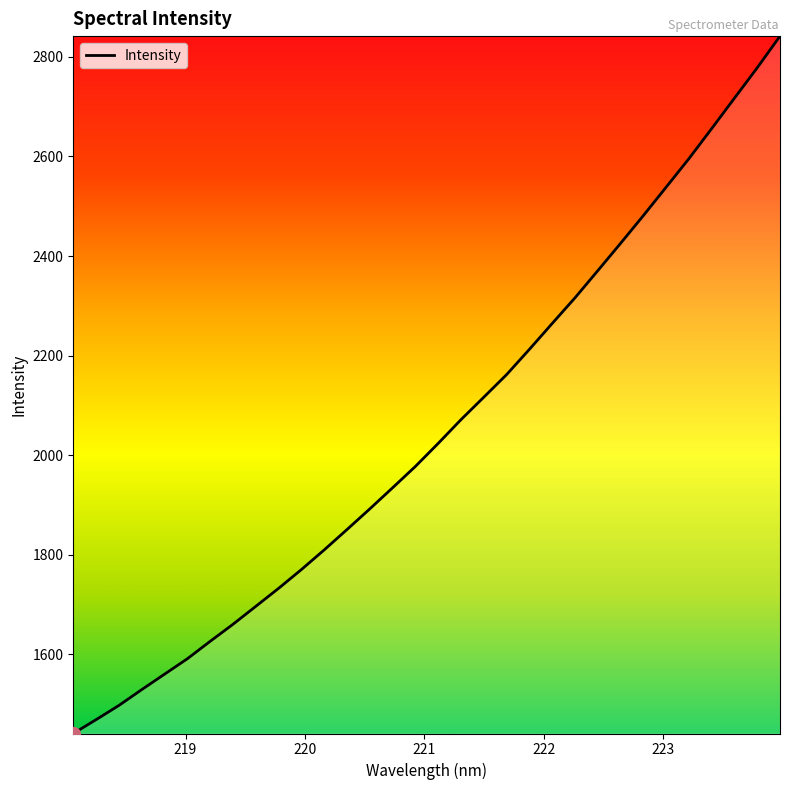

What is the greatest value displayed?

2841.9